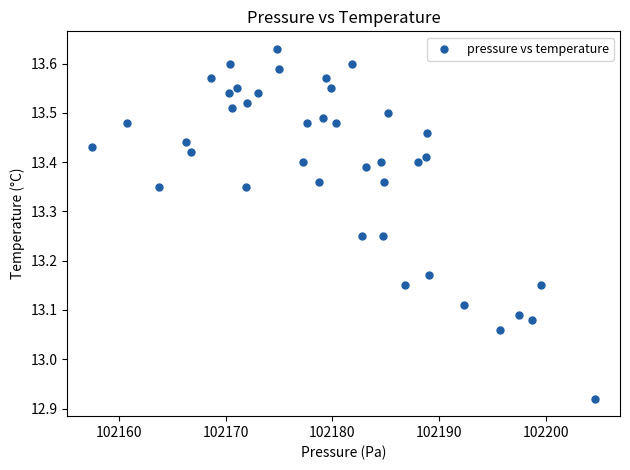

What is the range of Y values (max minus min)?

0.7